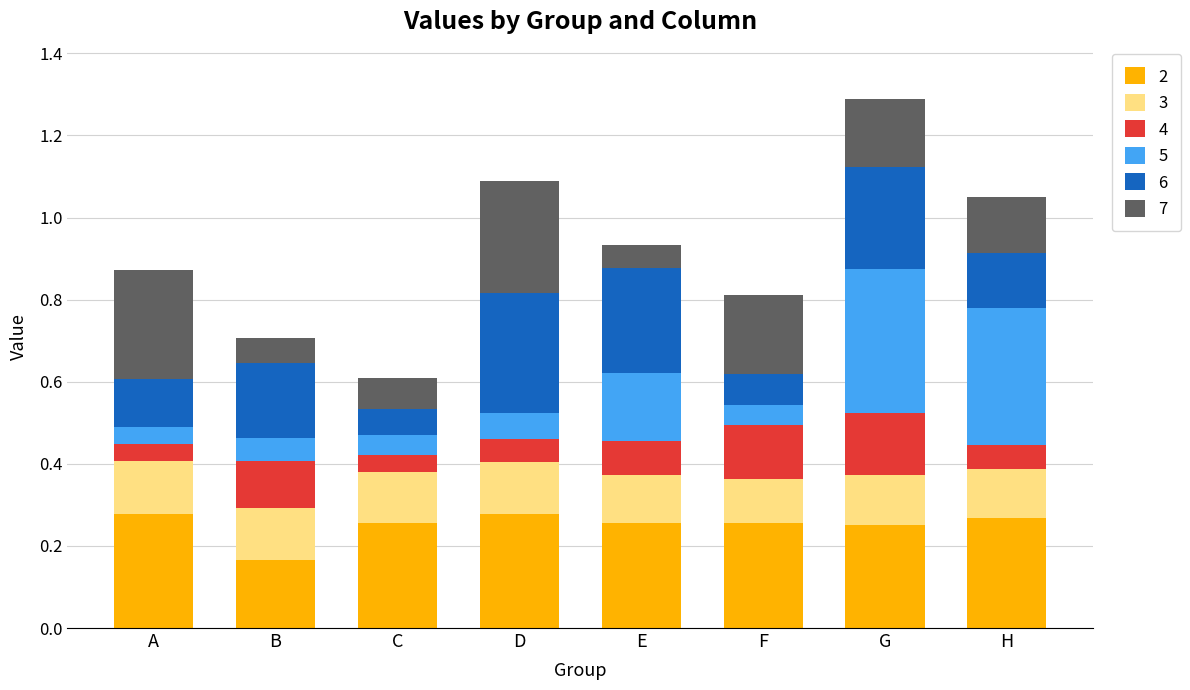

At which label does 2 reach its minimum?

B